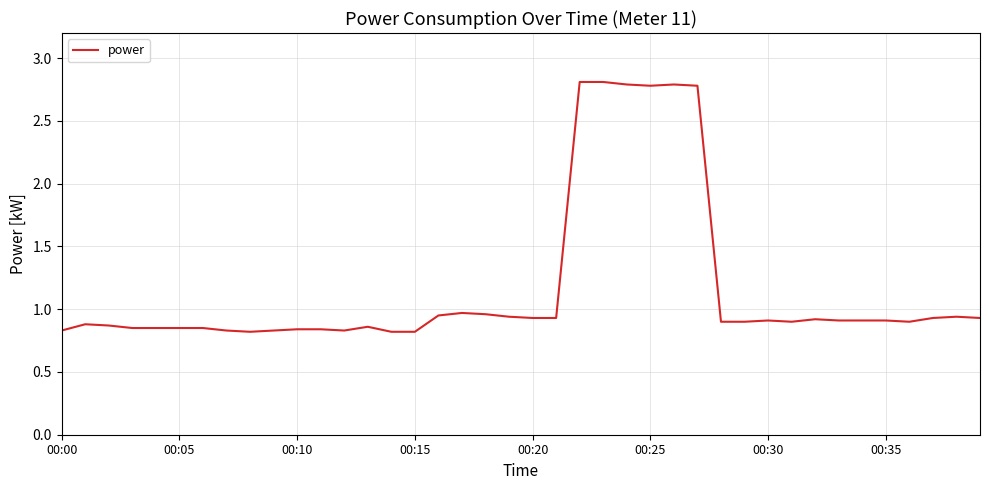

Count the number of categories in the chart.

40